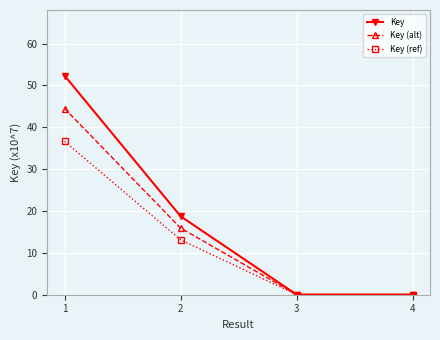

What is the total value across all series at 1?

133.4